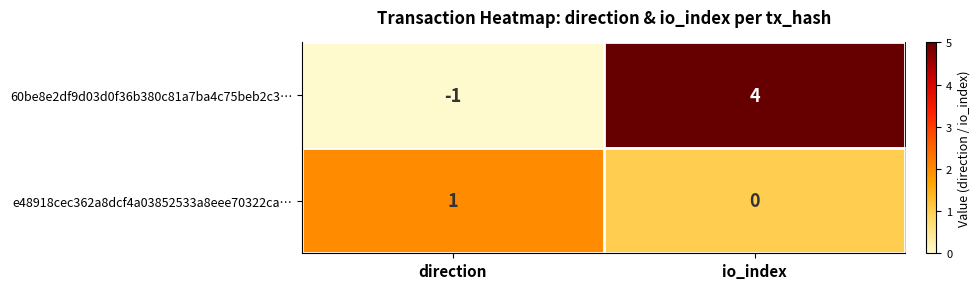

What is the spread (max minus min) of values at direction?

2